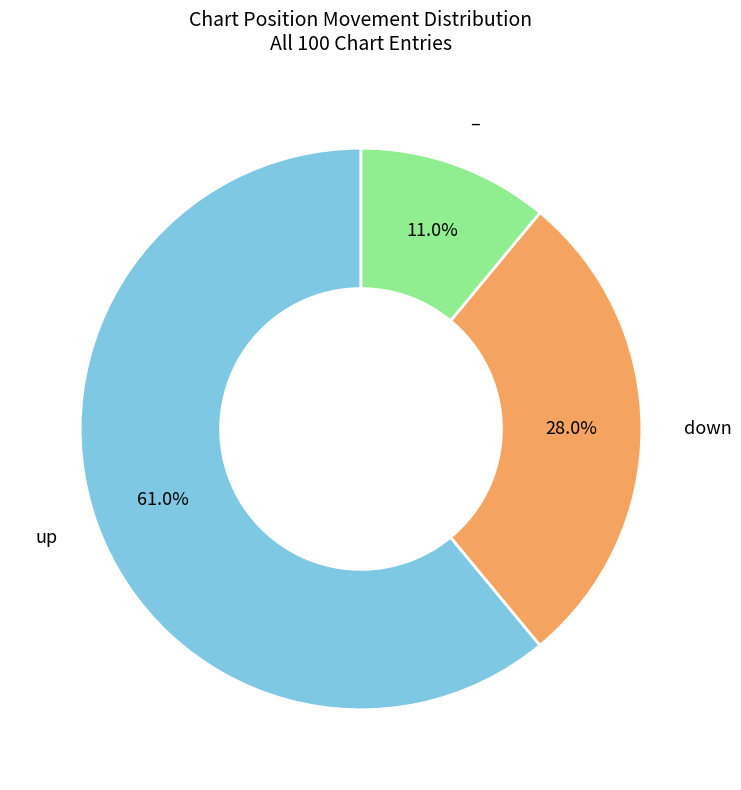

Is there a majority slice in this chart?

Yes